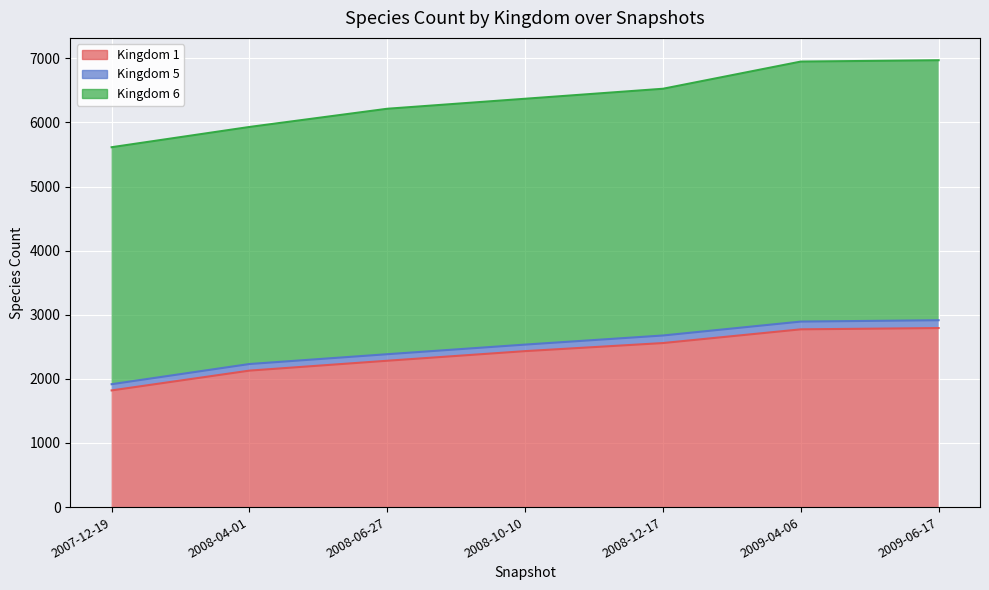

What is the difference between the second highest and second lowest values in the Kingdom 1 series?

644